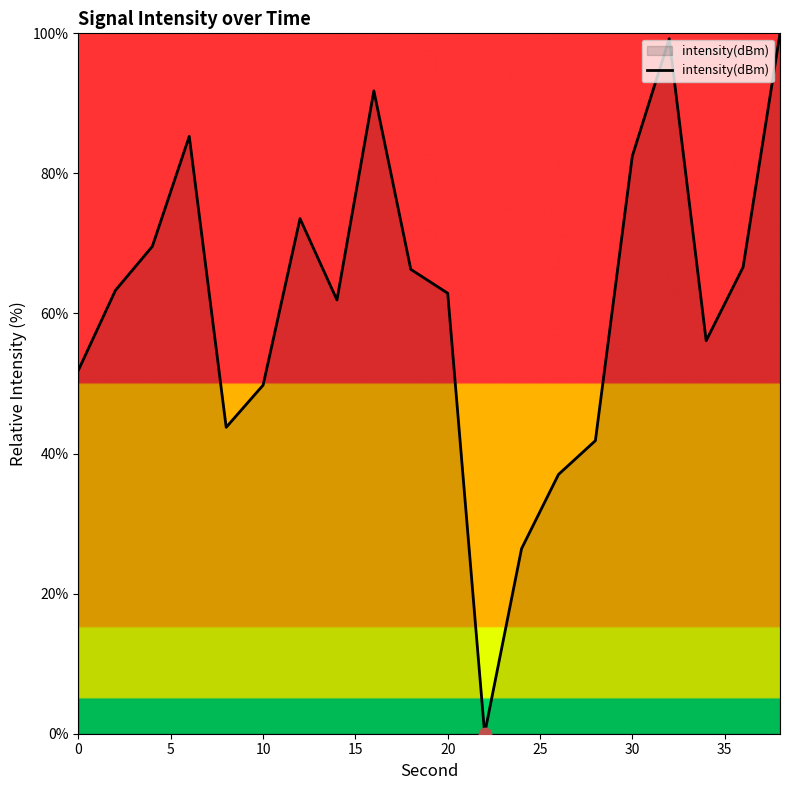

What is the maximum value shown in the chart?

100.0